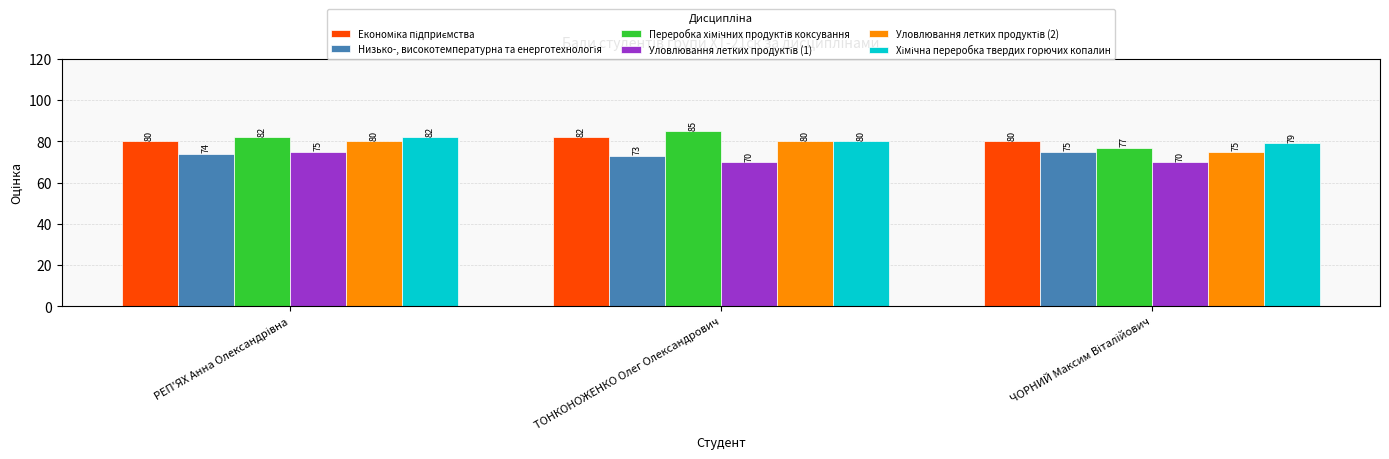

How many categories are shown in the chart?

3